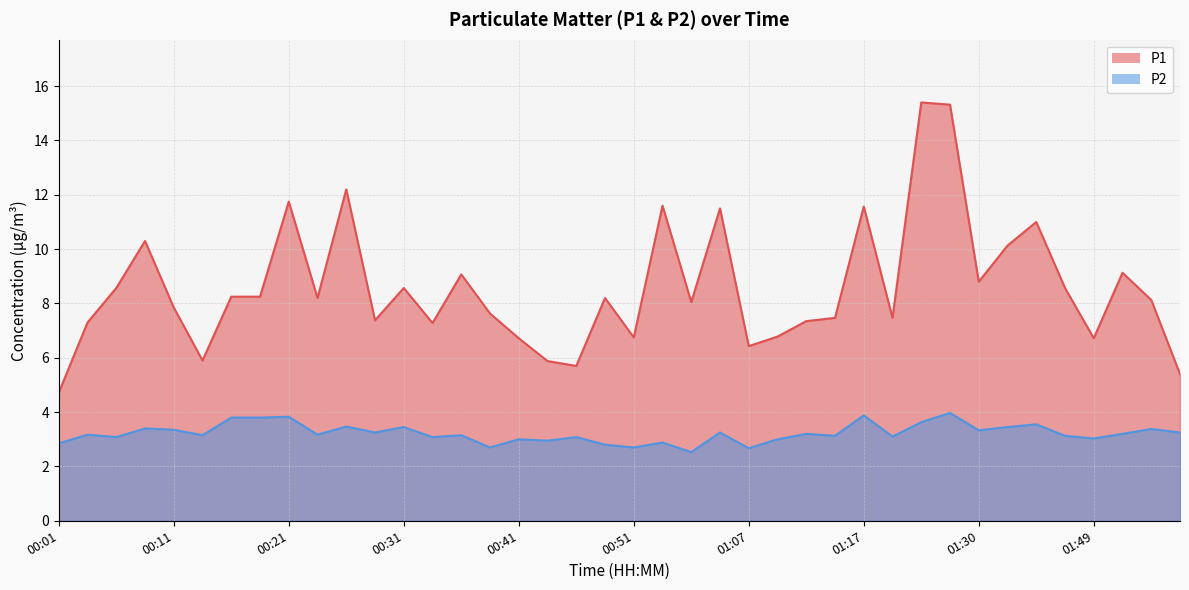

What is the total value across all series at 00:16?

12.1